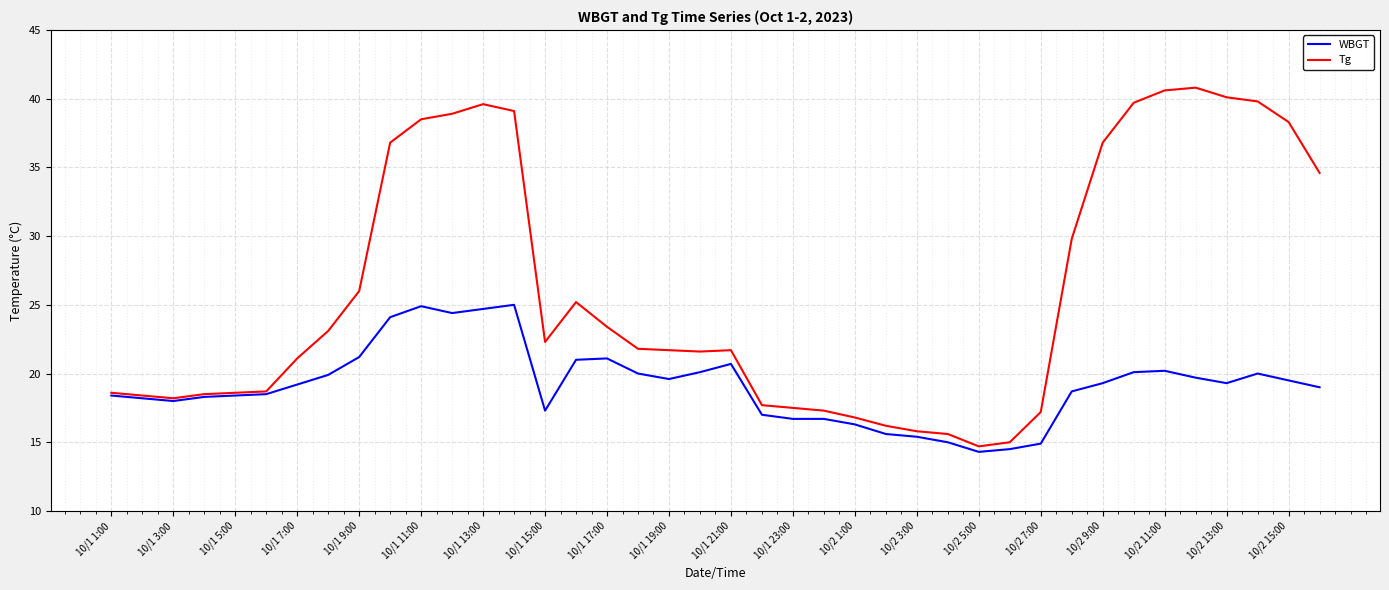

Which series has the largest total across all categories?

Tg